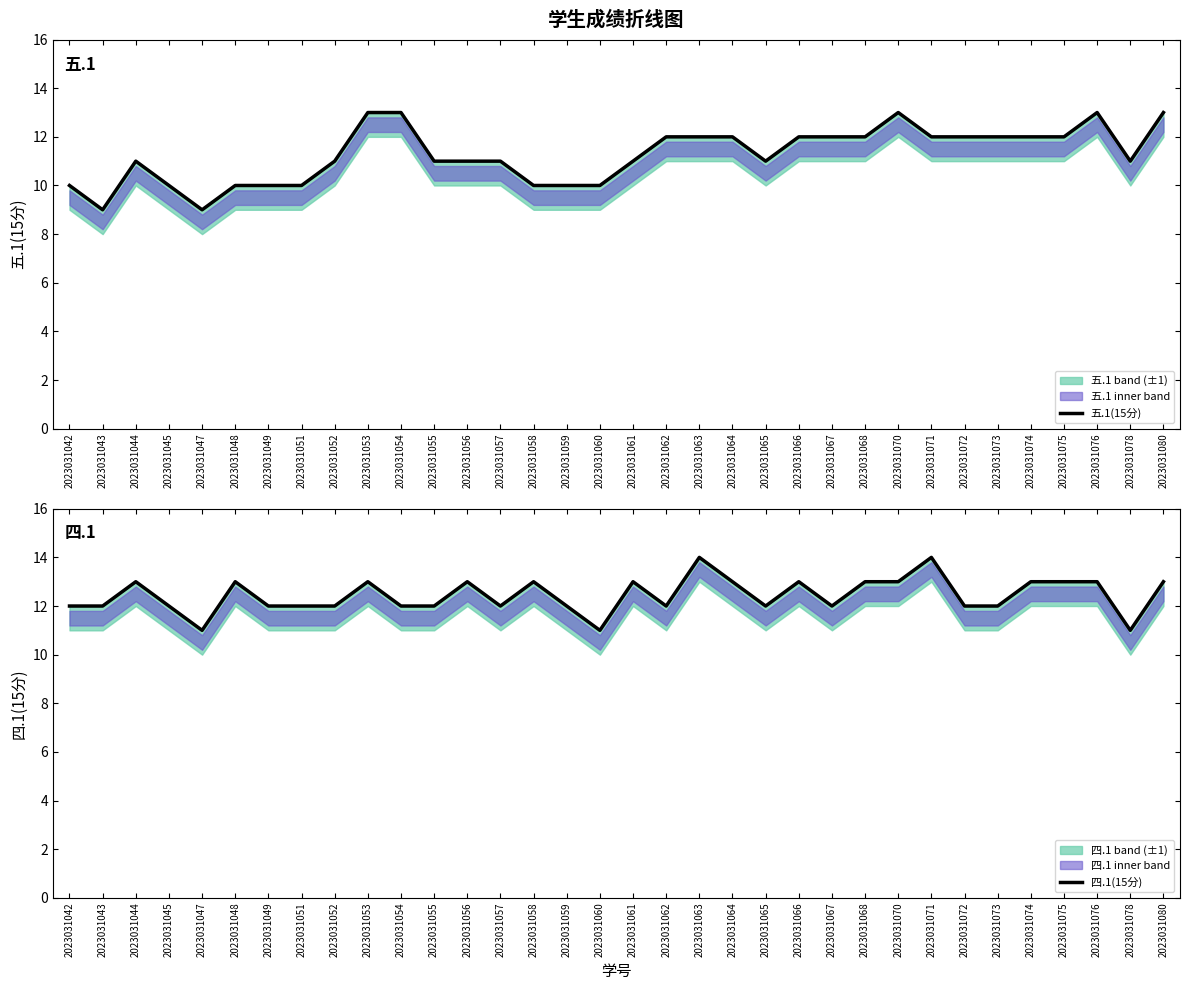

How many data points in 五.1(15分) are less than 11?

10